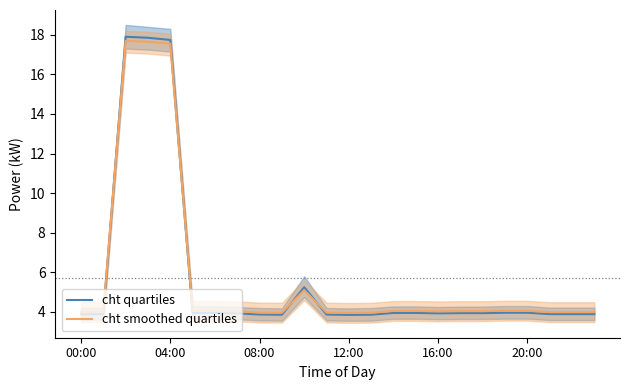

Rank the series by their maximum value, from highest to lowest.

cht quartiles, cht smoothed quartiles